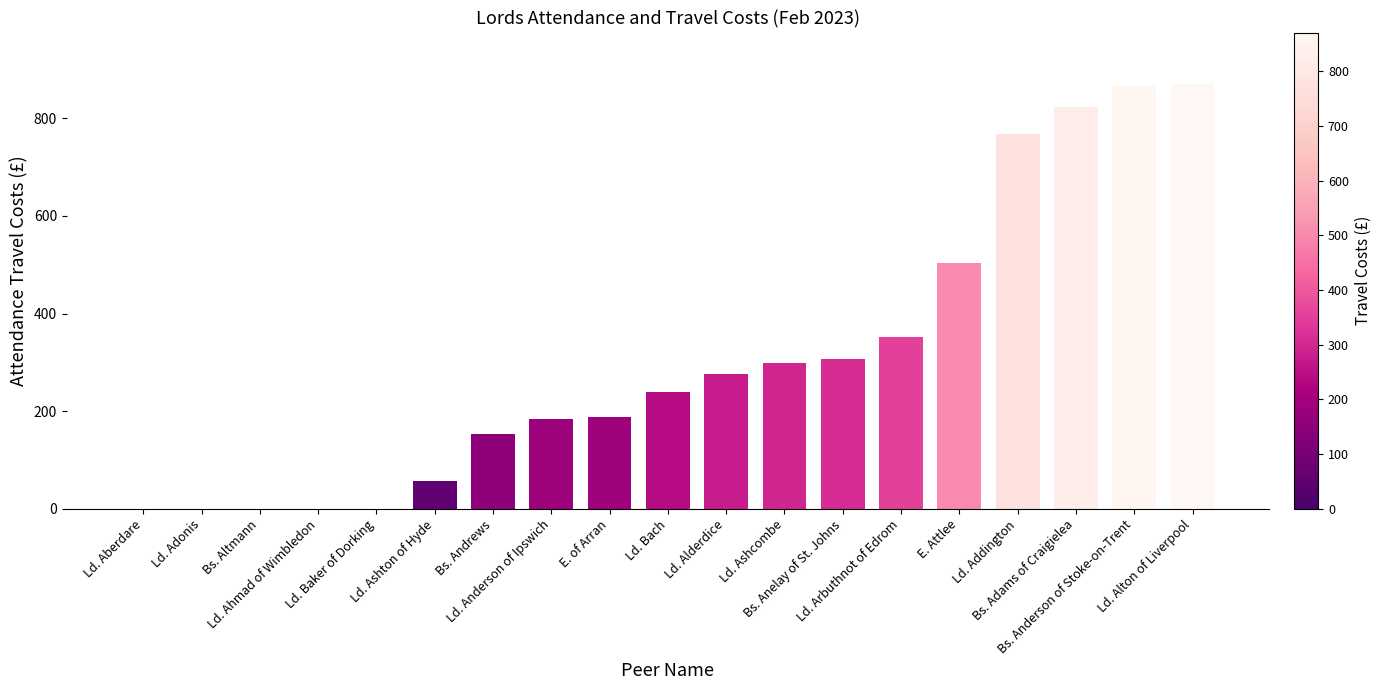

True or false: the data shows 1318.8 at Bs. Adams of Craigielea.

False